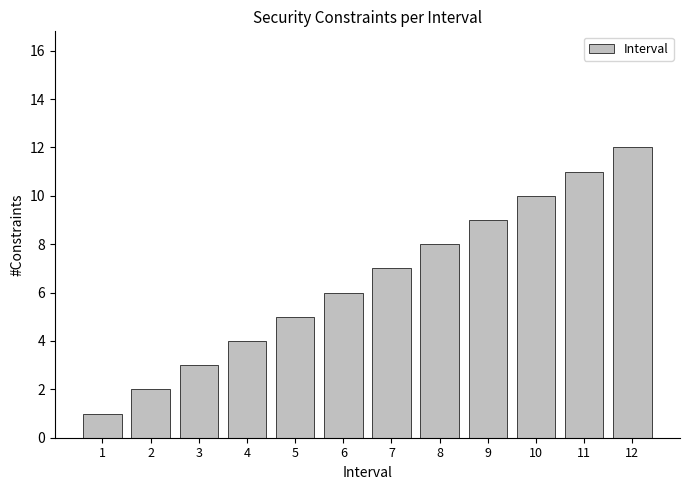

Approximately how many times larger is the value at 11 compared to 10?

1.1